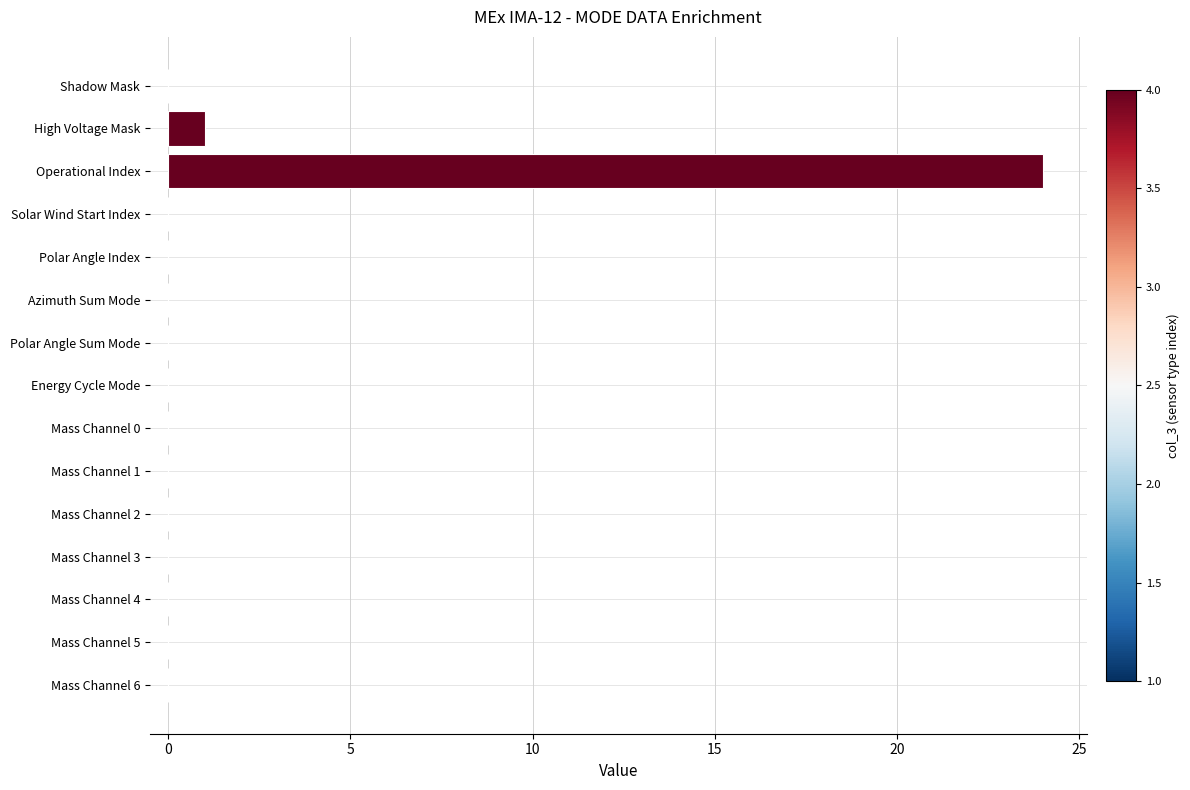

What is the sum of all values?

25